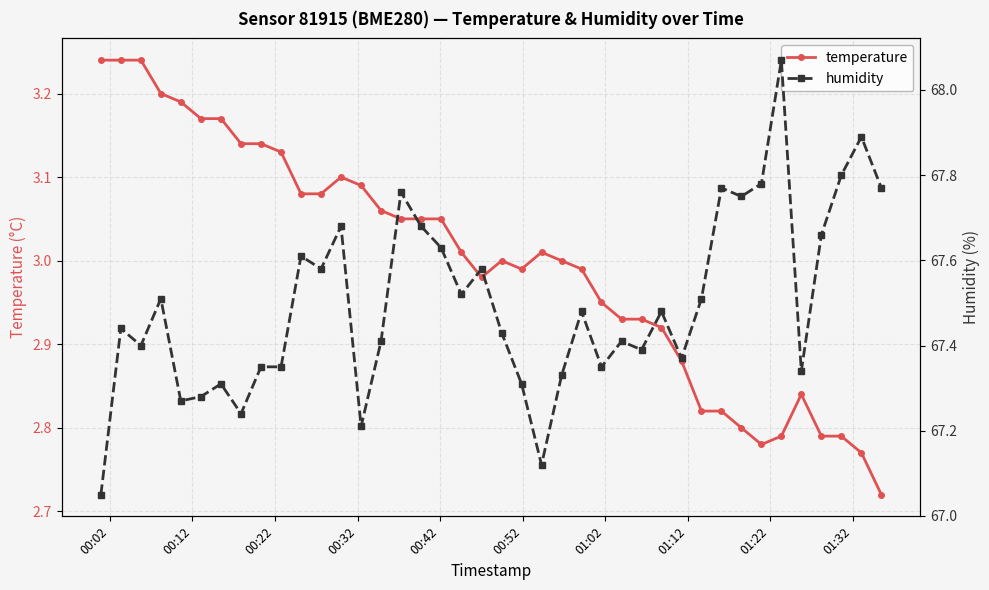

What is the value of the humidity point at the 5th from the left?

67.3